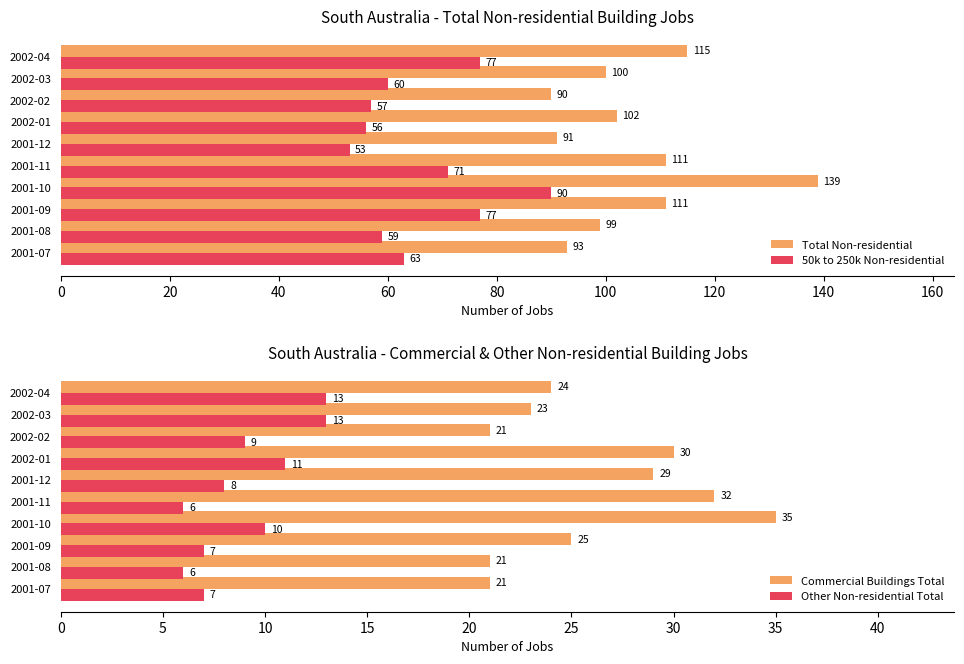

What value does the 50k to 250k Non-residential series have at 2001-08, to the nearest 10?

60